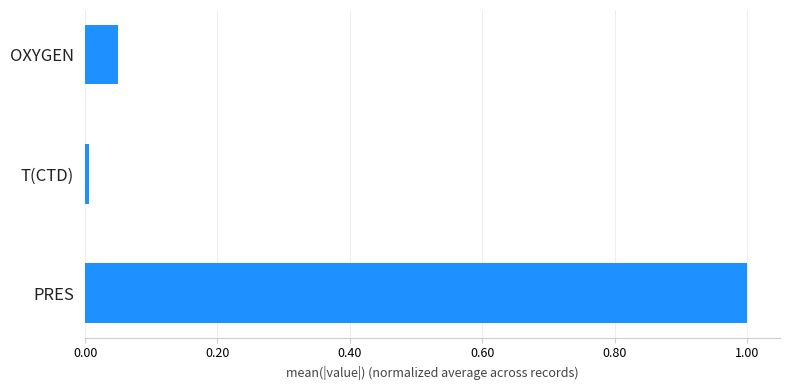

The chart shows a value of 0.5 at PRES. True or false?

False